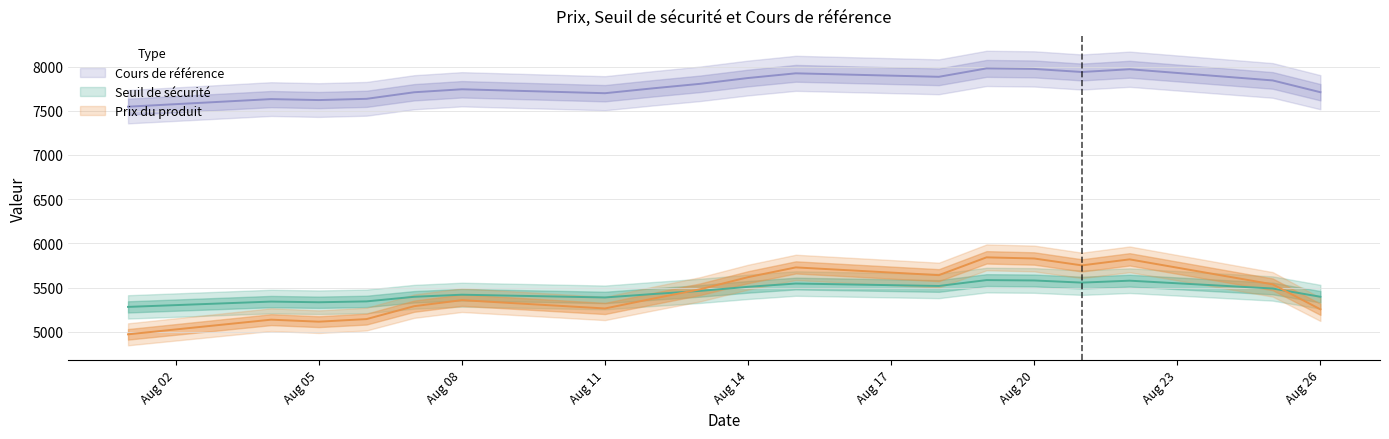

Count the number of data series in this chart.

3